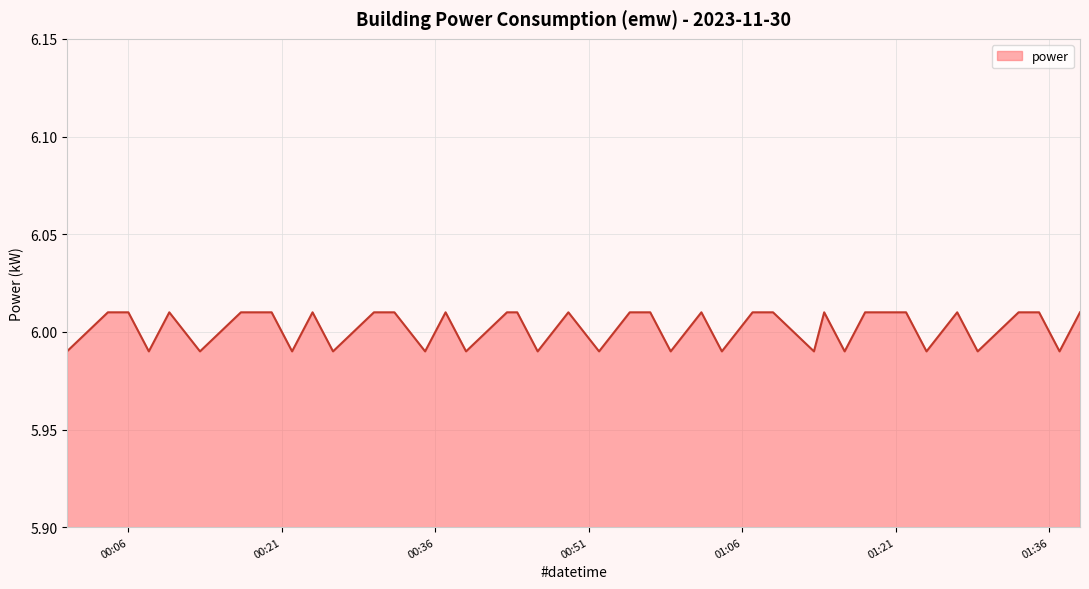

Where is the data nearest to the value 6?

2023-11-30T00:00:00